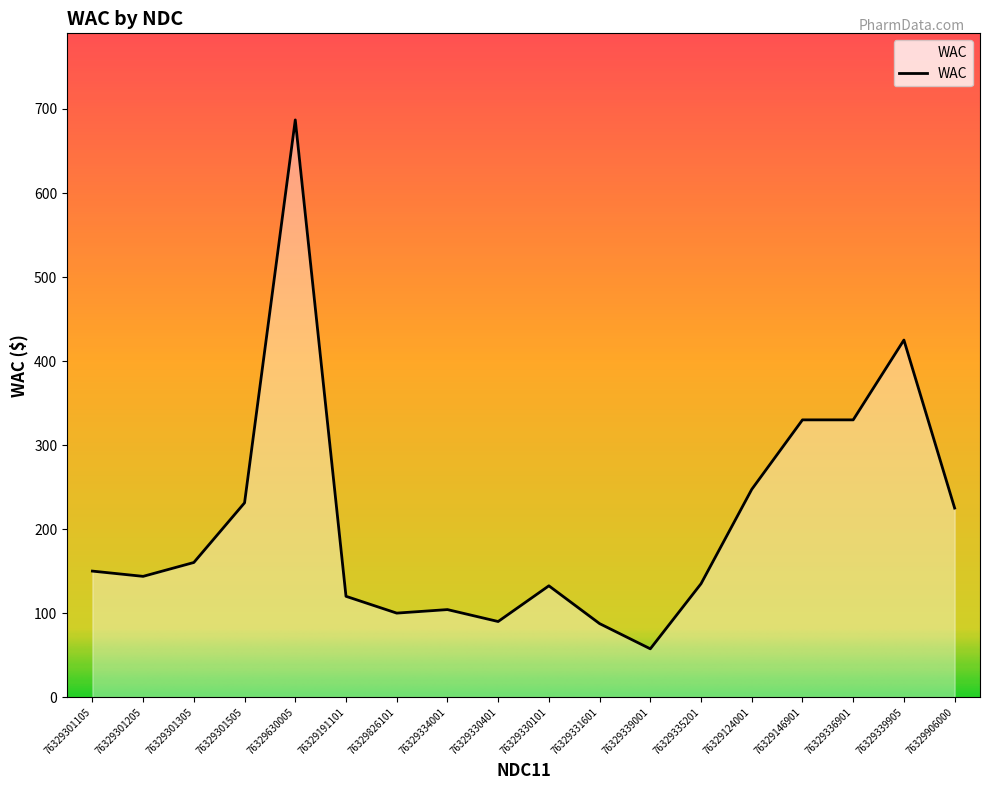

What is the change in value from 76329339001 to 76329124001?

+189.8